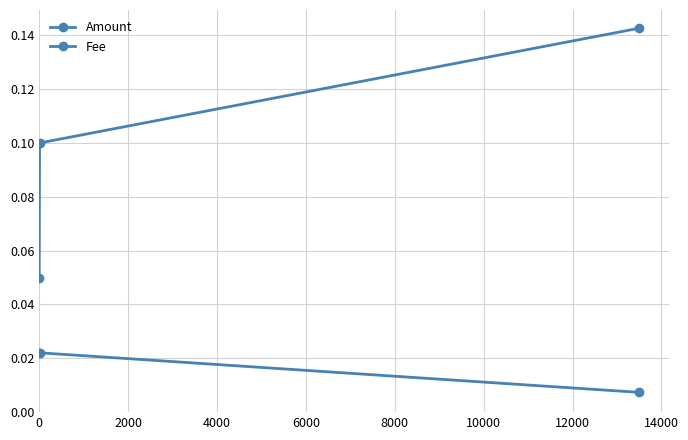

List the series in order of their peak value, highest first.

Amount, Fee